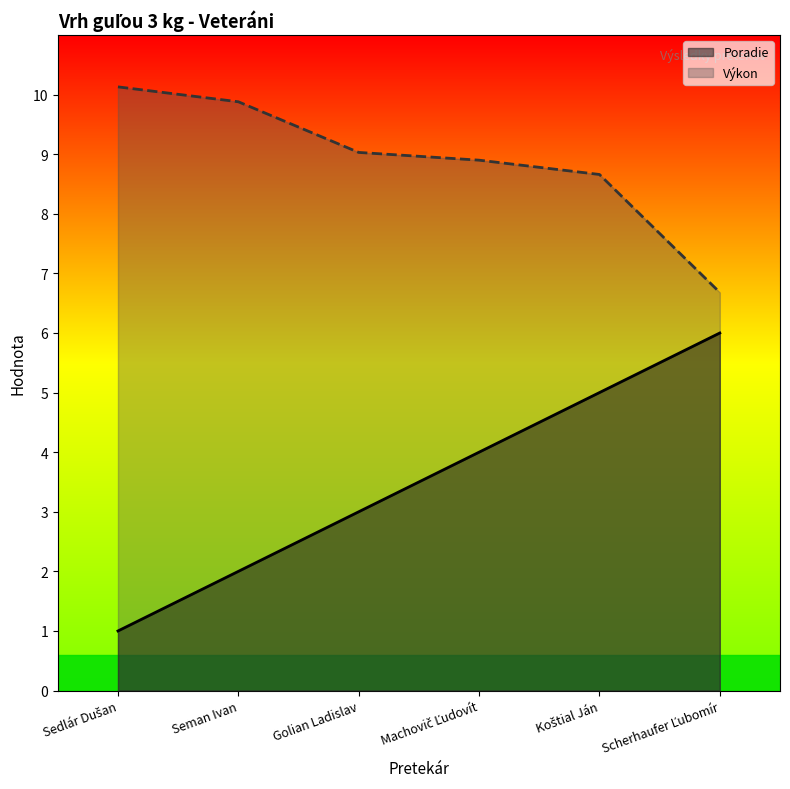

What is the smallest value displayed?

1.0